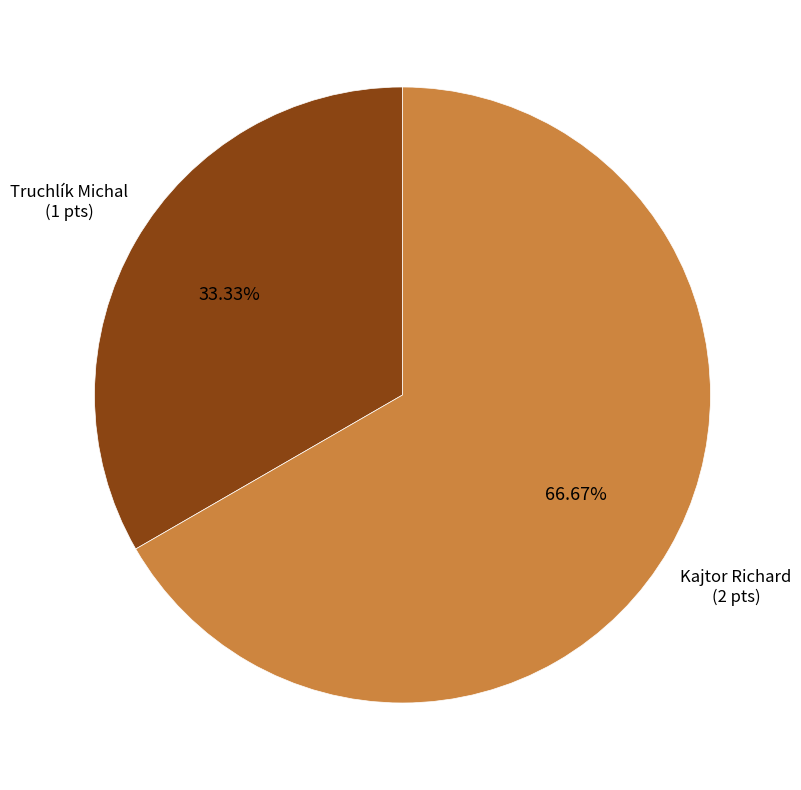

To the nearest percent, what is the average slice percentage?

50%